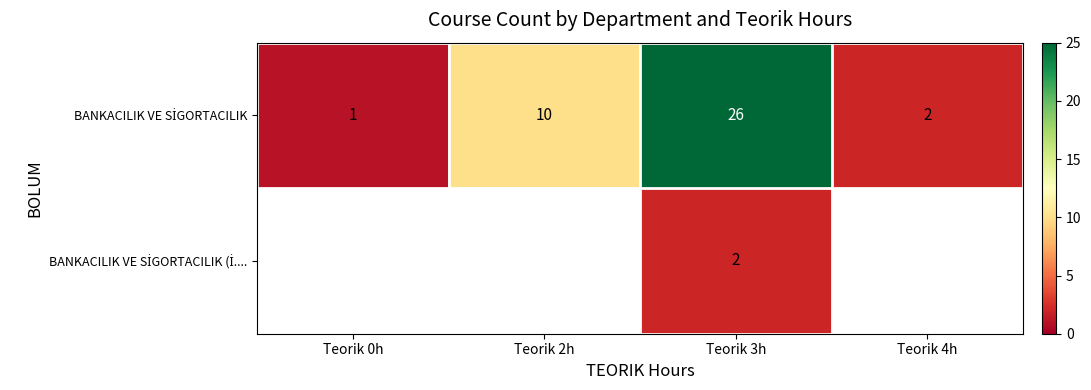

What is the spread (max minus min) of values at Teorik 3h?

24